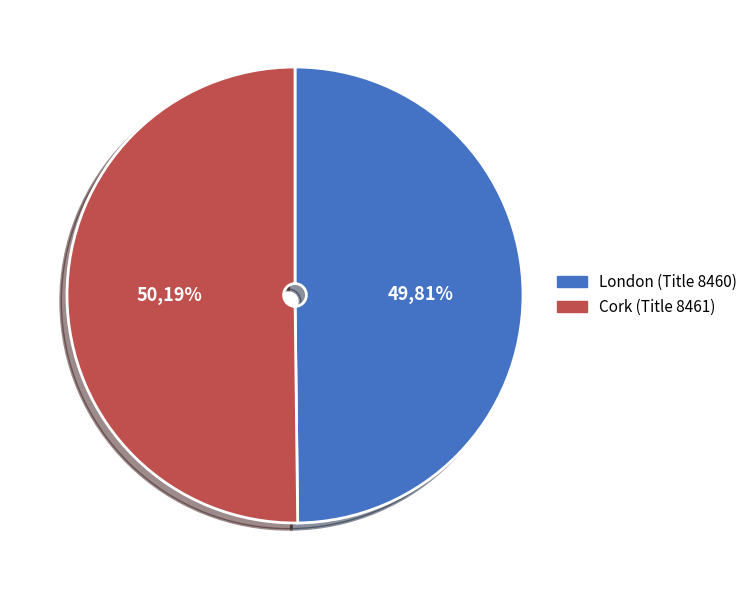

How many segments does this pie chart have?

2